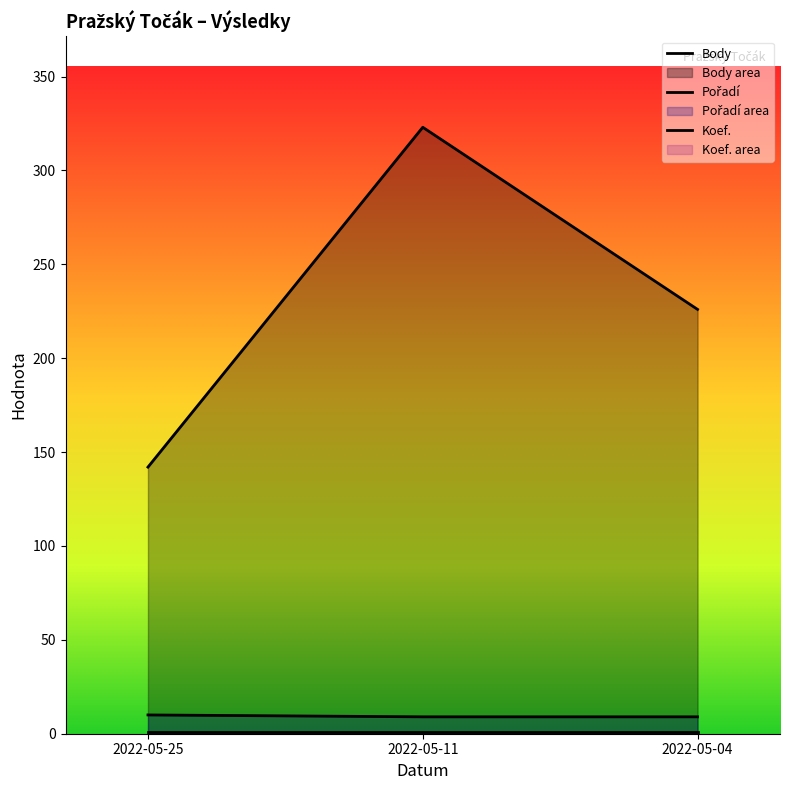

How many lines are shown in the chart?

3